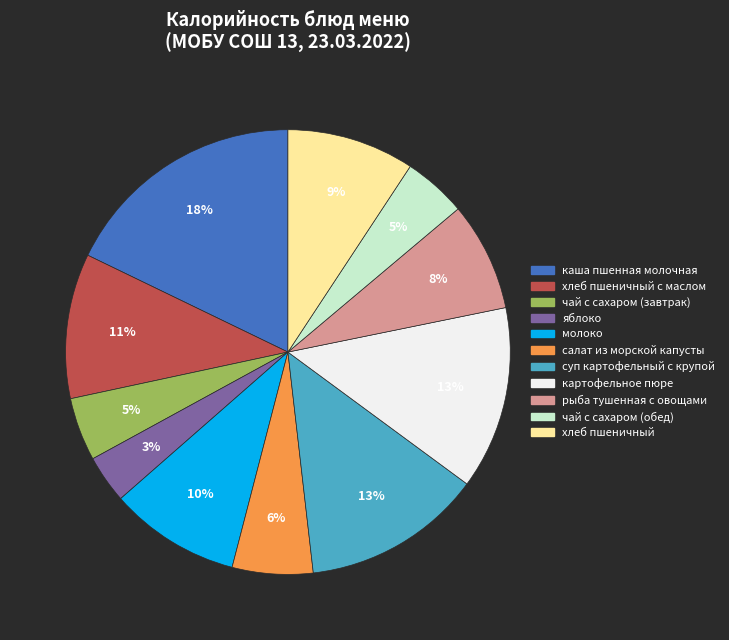

Does any single category account for the majority?

No